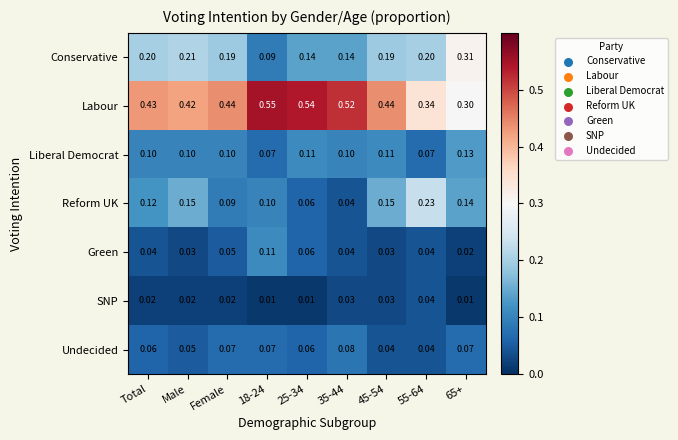

Rank the series by their maximum value, from highest to lowest.

Labour, Conservative, Reform UK, Liberal Democrat, Green, Undecided, SNP